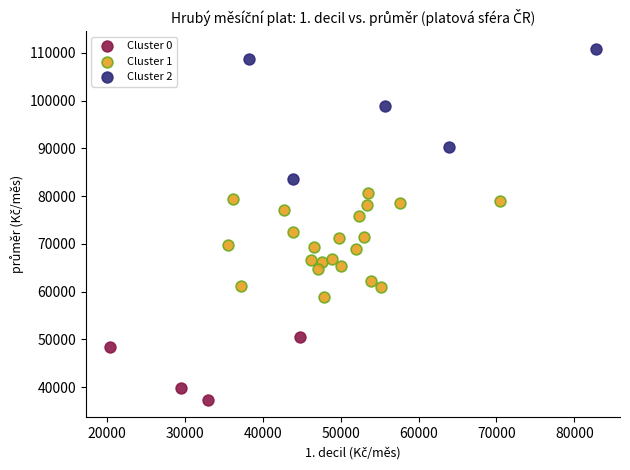

Which series has the widest spread of Y values?

Cluster 2